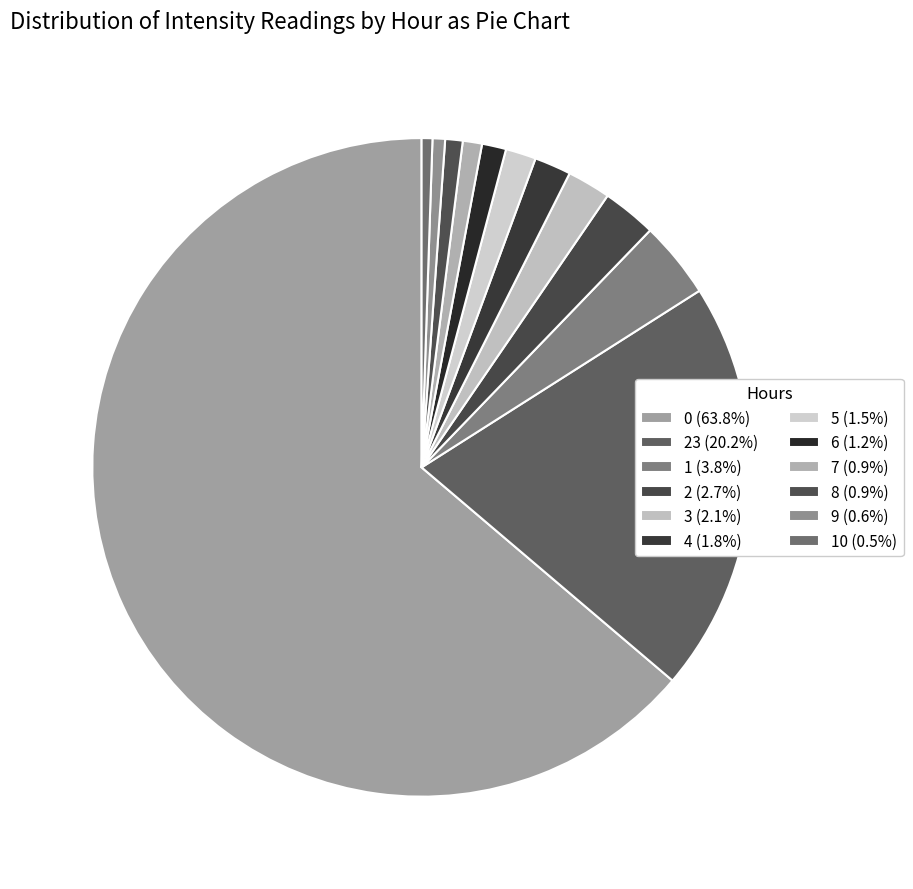

How many segments does this pie chart have?

12